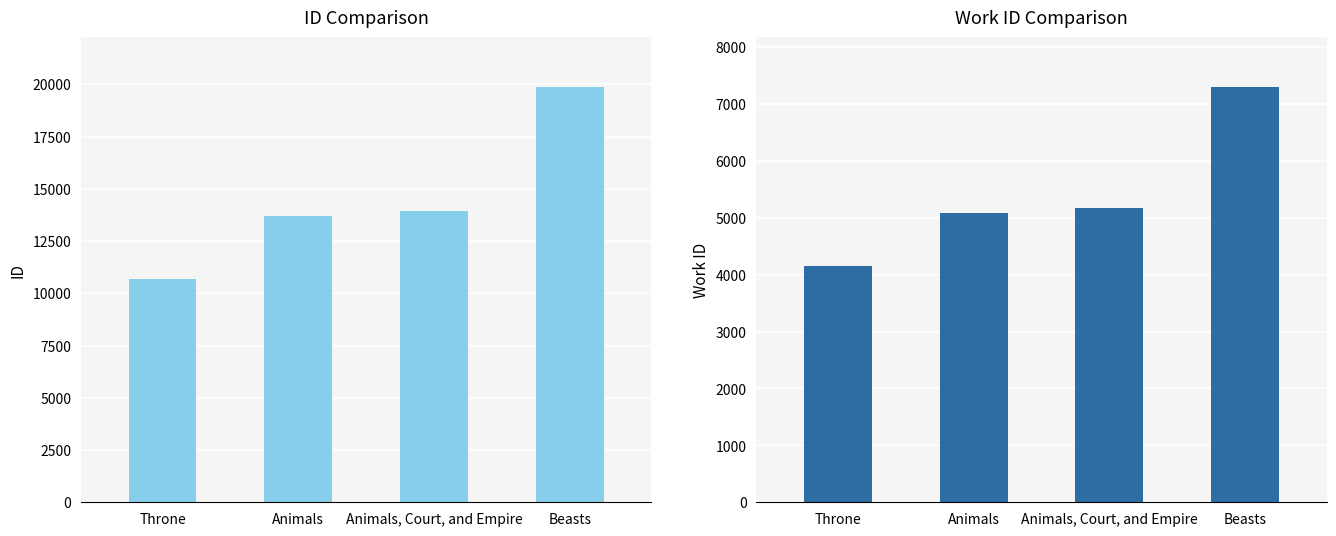

At which category is the sum across all series the highest?

Beasts